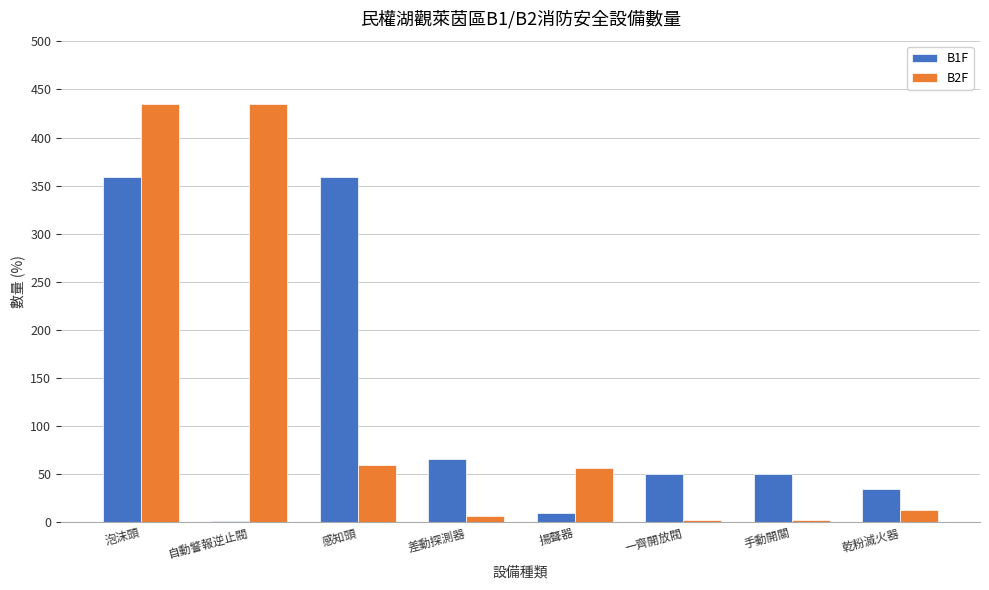

What are all the series names shown in the legend?

B1F, B2F